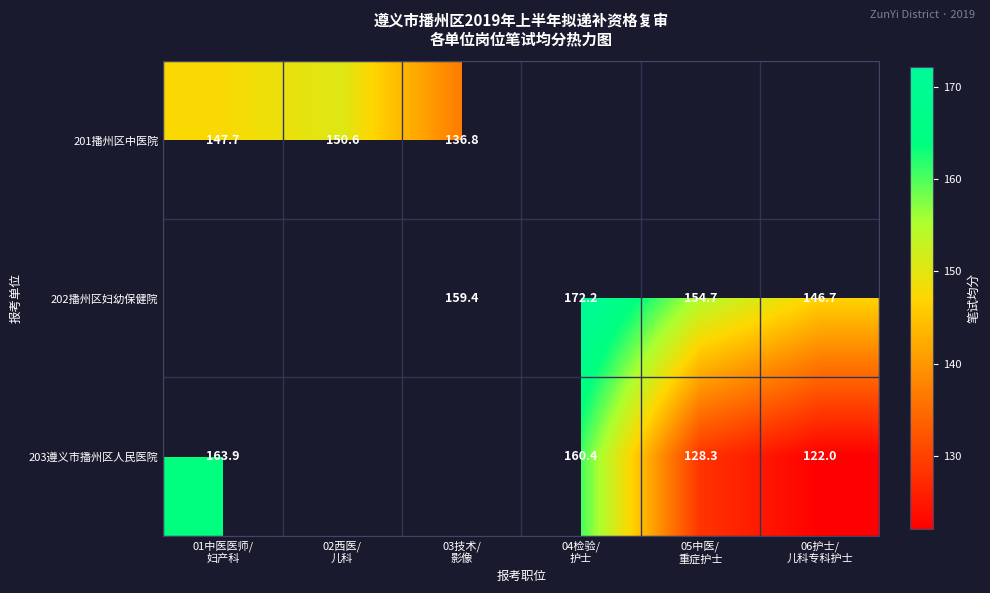

Is the value of 202播州区妇幼保健院 at 05中医/ 重症护士 greater than the value of 203遵义市播州区人民医院 at 02西医/ 儿科?

No